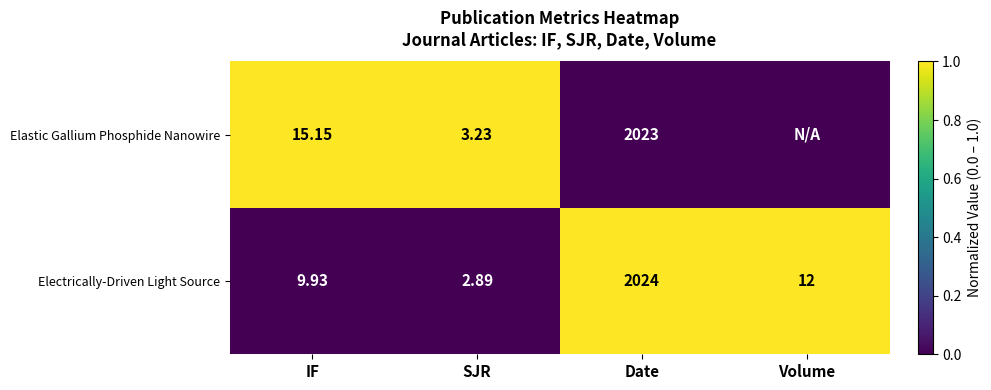

Rank the categories by Electrically-Driven Light Source value from lowest to highest.

SJR, IF, Volume, Date